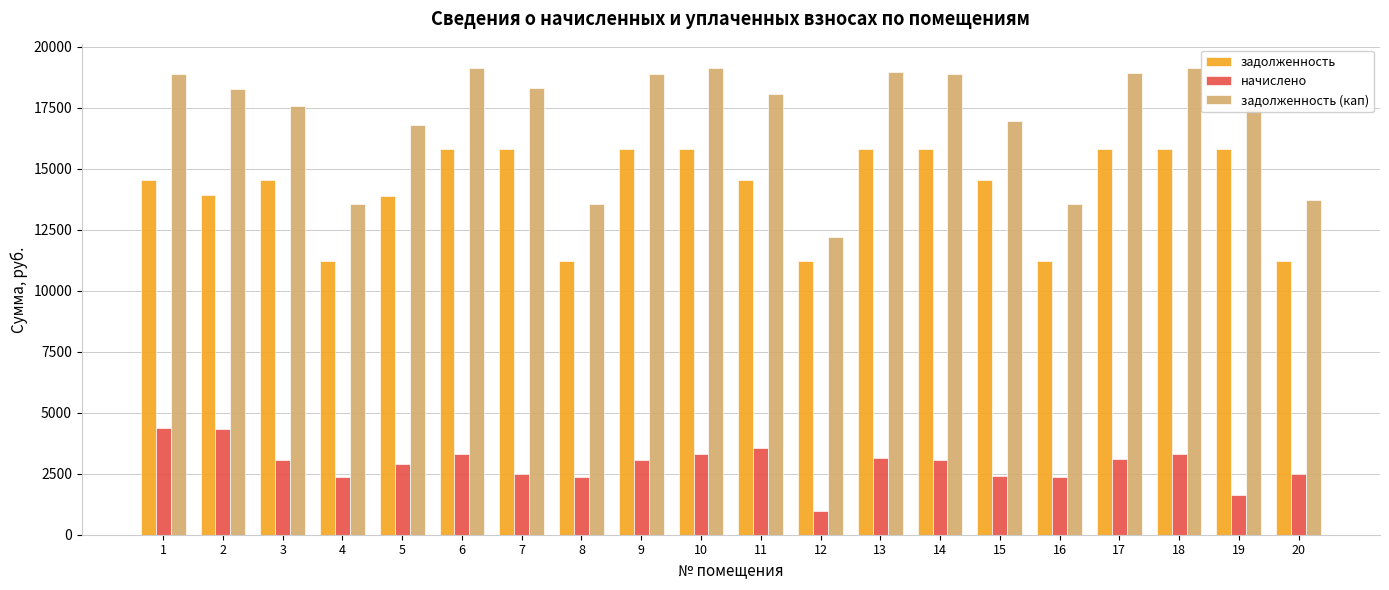

What is the spread (max minus min) of values at 12?

11207.0